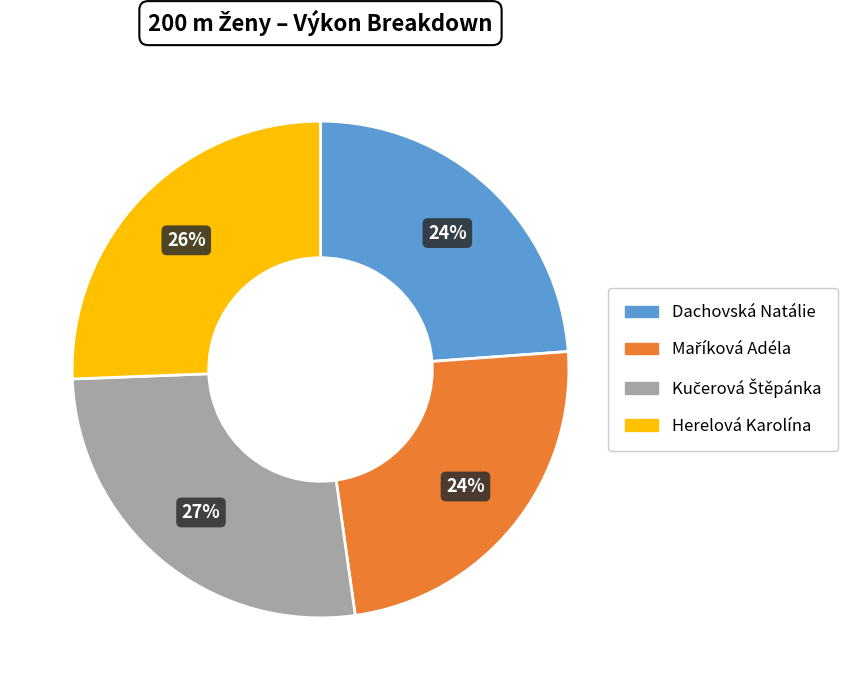

How many slices are in this pie chart?

4